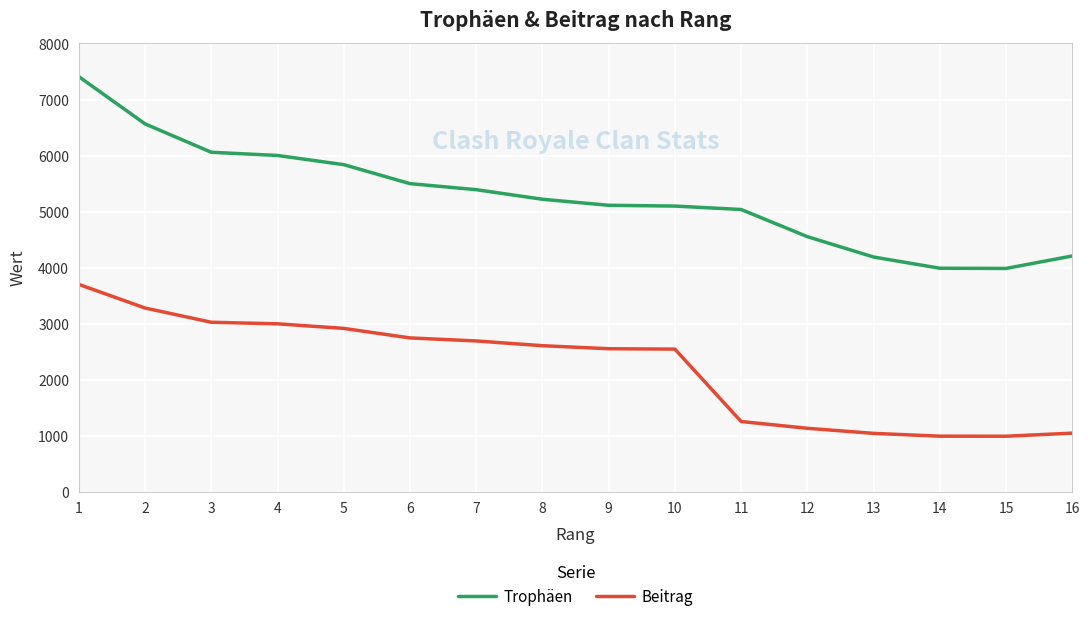

Which series has the largest total across all categories?

Trophäen